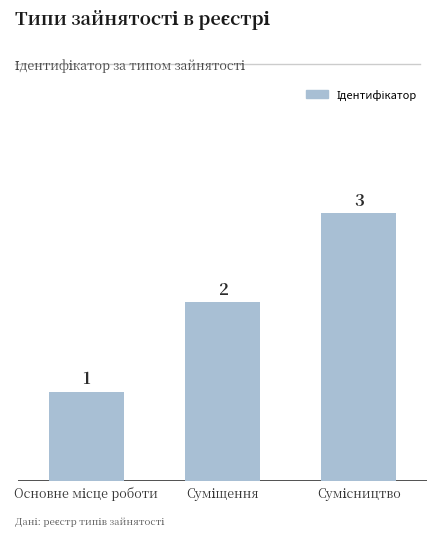

What is the greatest value displayed?

3